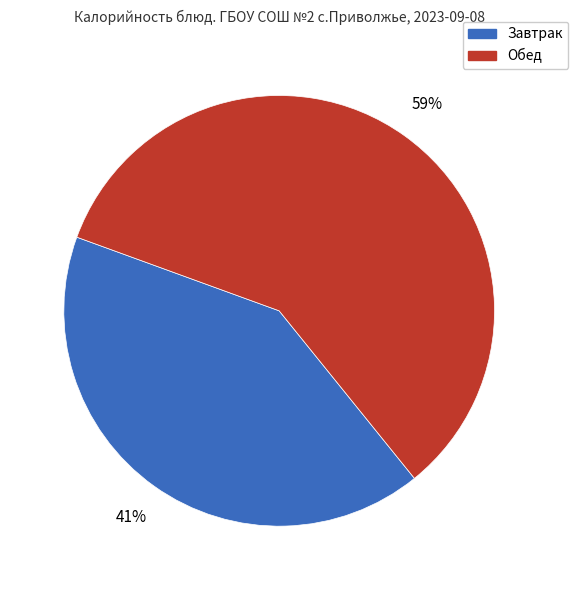

To the nearest percent, what is the average slice percentage?

50%